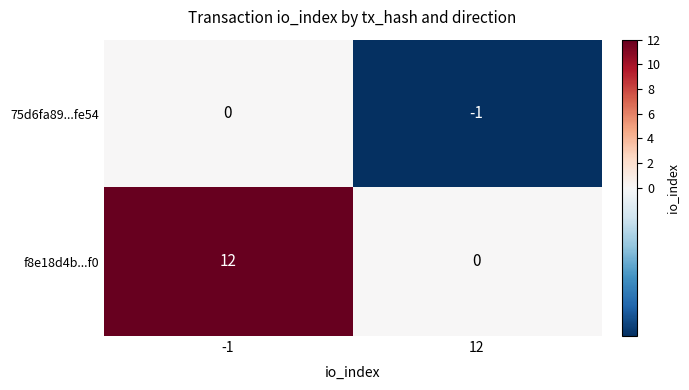

The value of f8e18d4b...f0 at 12 is 4. True or false?

False